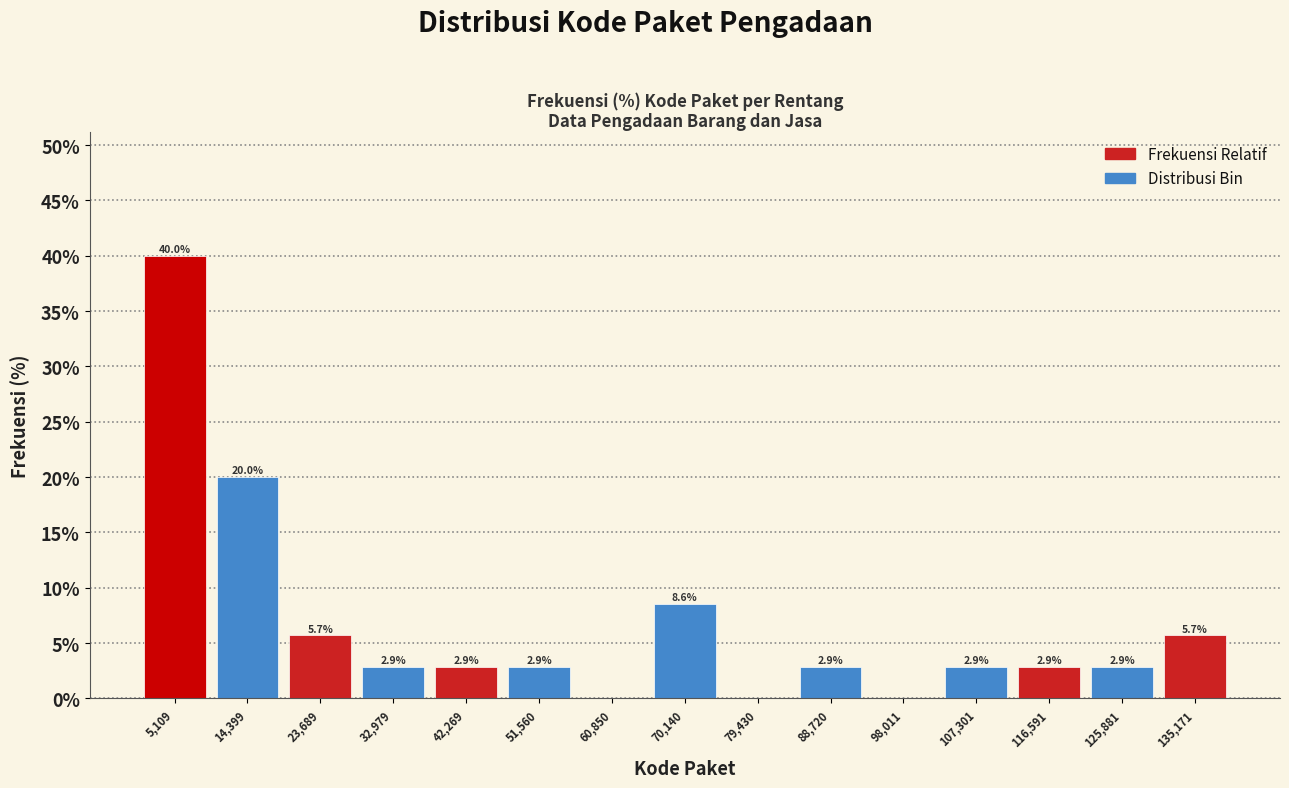

Which range on the x-axis has the tallest bar?

0 to 10000